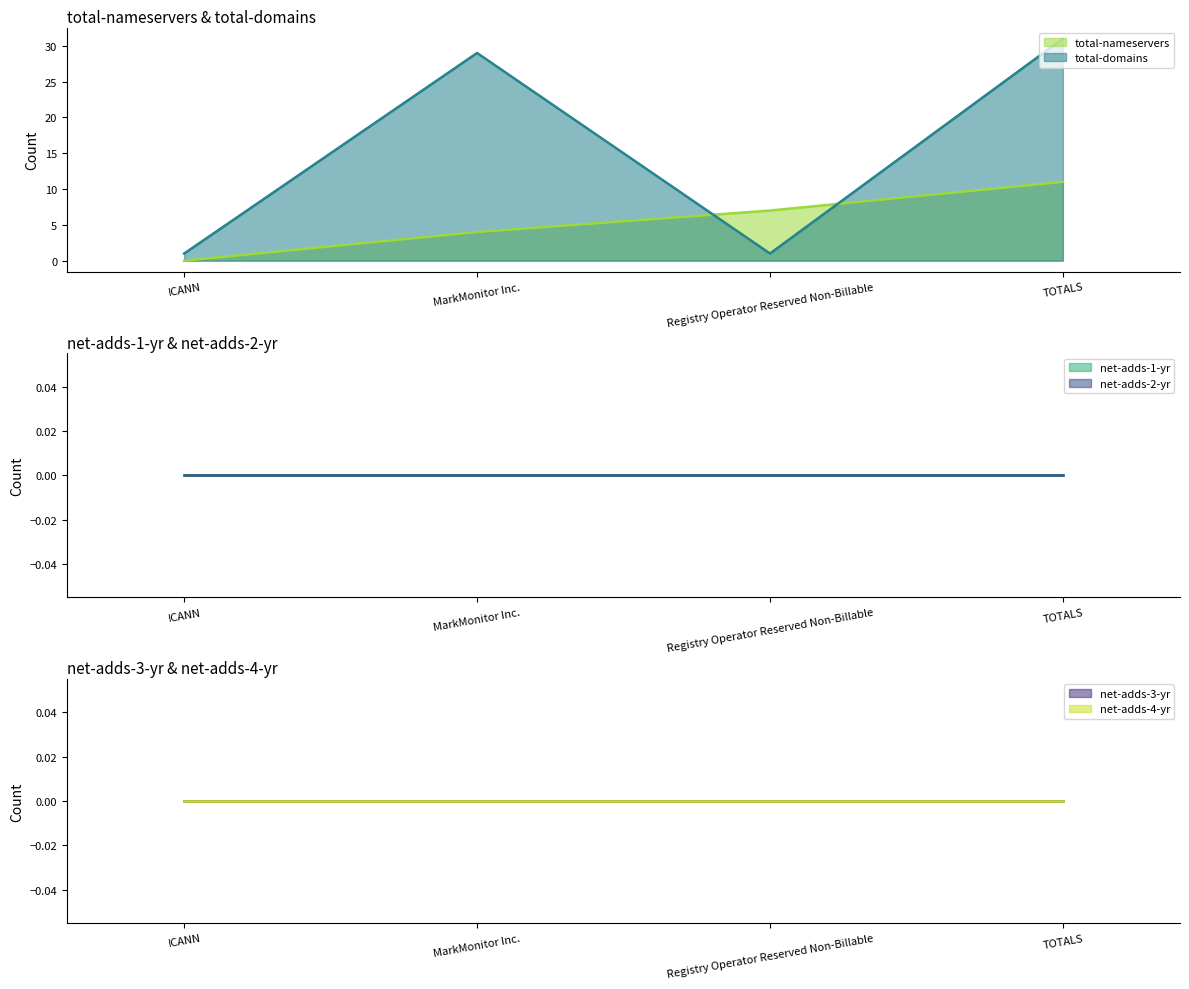

True or false: net-adds-4-yr has more than 1 points higher than both neighbors.

False